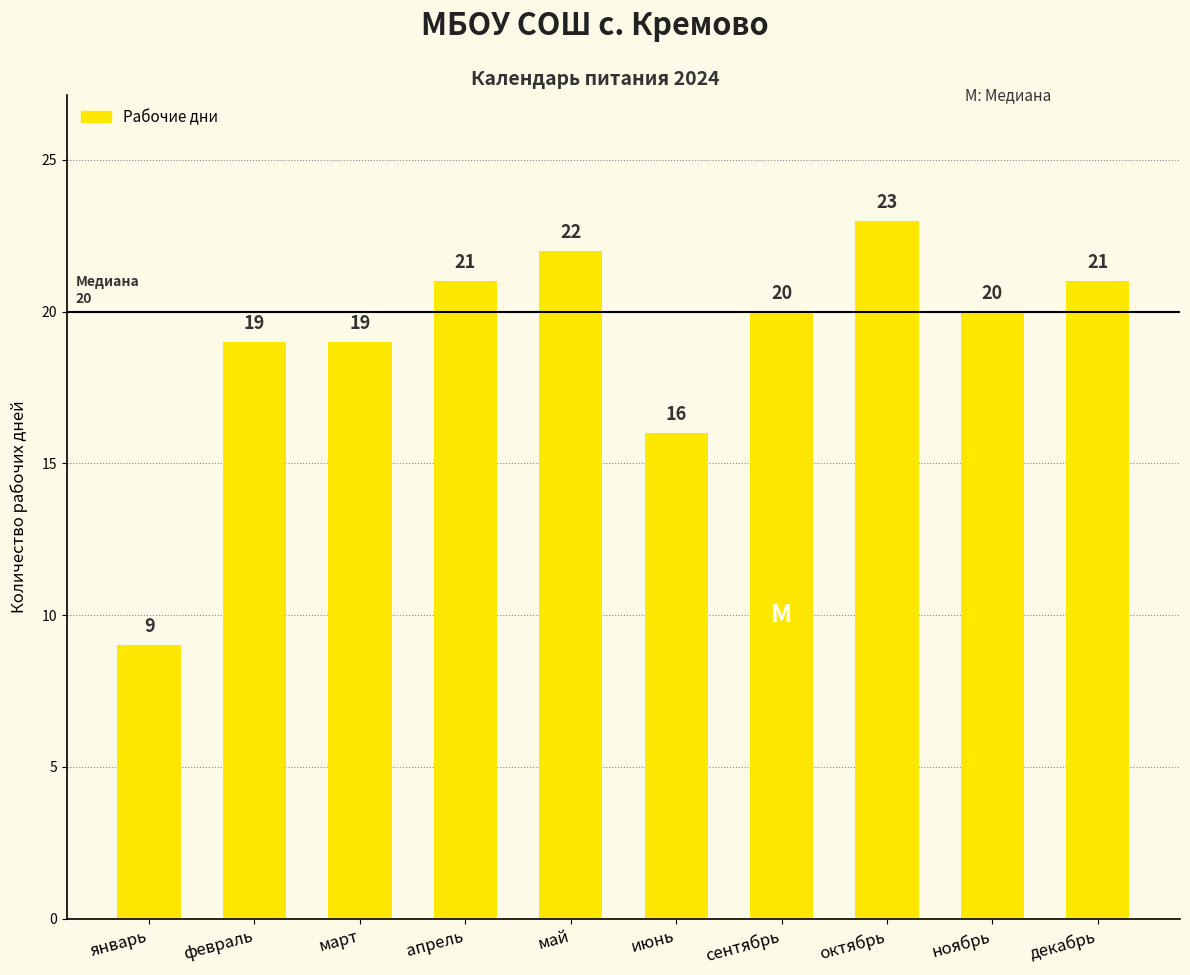

Reading left to right, what are all the values shown in this chart?

январь=9	февраль=19	март=19	апрель=21	май=22	июнь=16	сентябрь=20	октябрь=23	ноябрь=20	декабрь=21